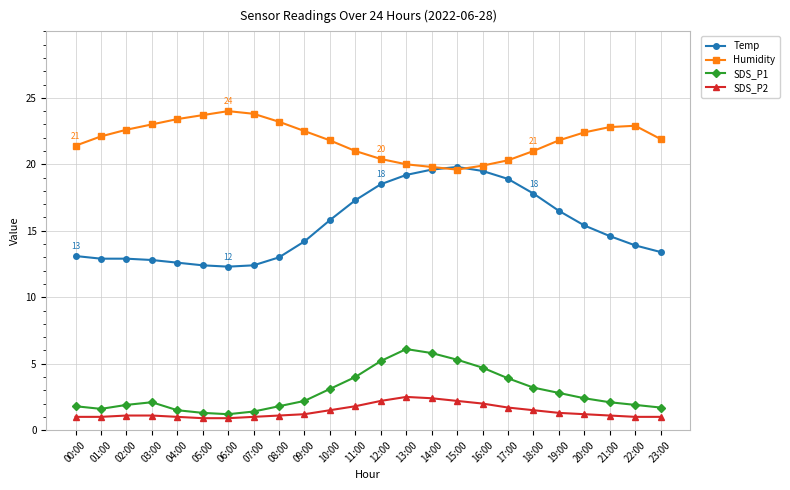

Is it true that Temp equals 8.2 at 07:00?

False